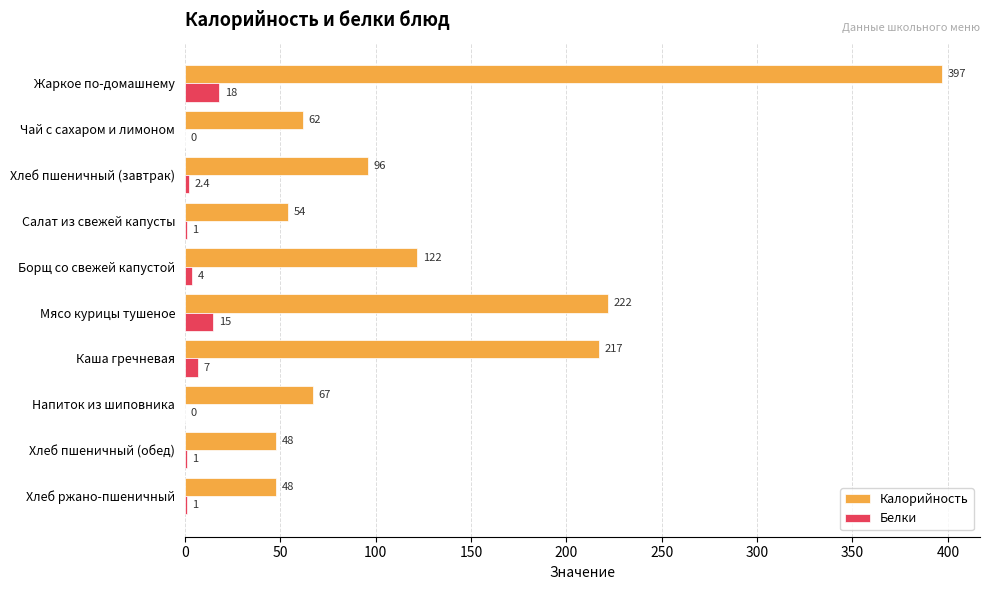

What is the sum of all Калорийность values?

1333.0